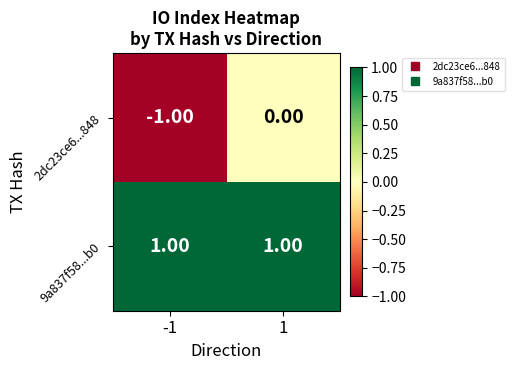

Rank the series by their average value, from lowest to highest.

2dc23ce6...848, 9a837f58...b0